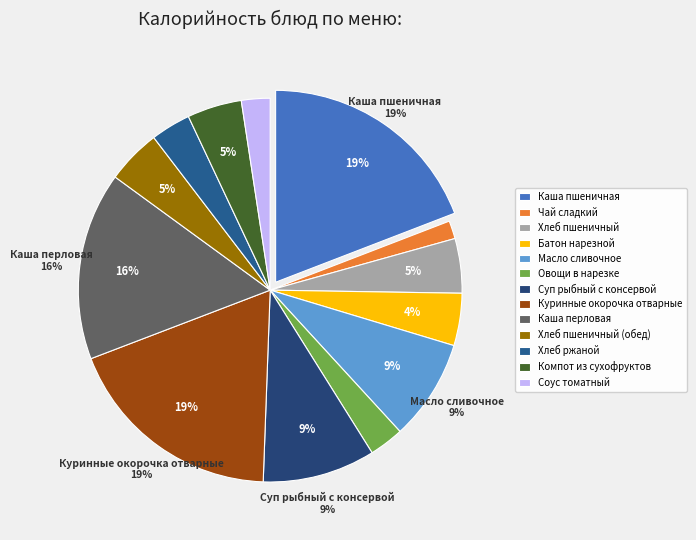

Between Батон нарезной and Чай сладкий, which is larger?

Батон нарезной